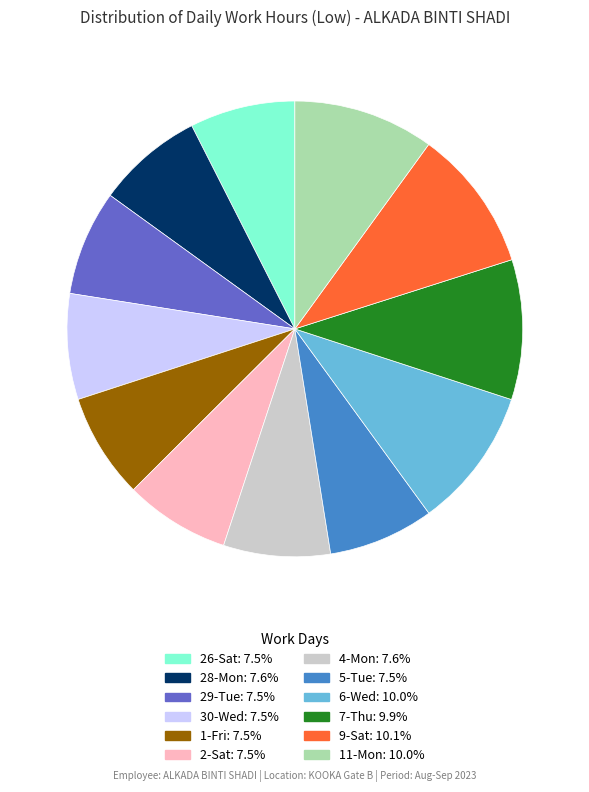

Does any single category account for the majority?

No